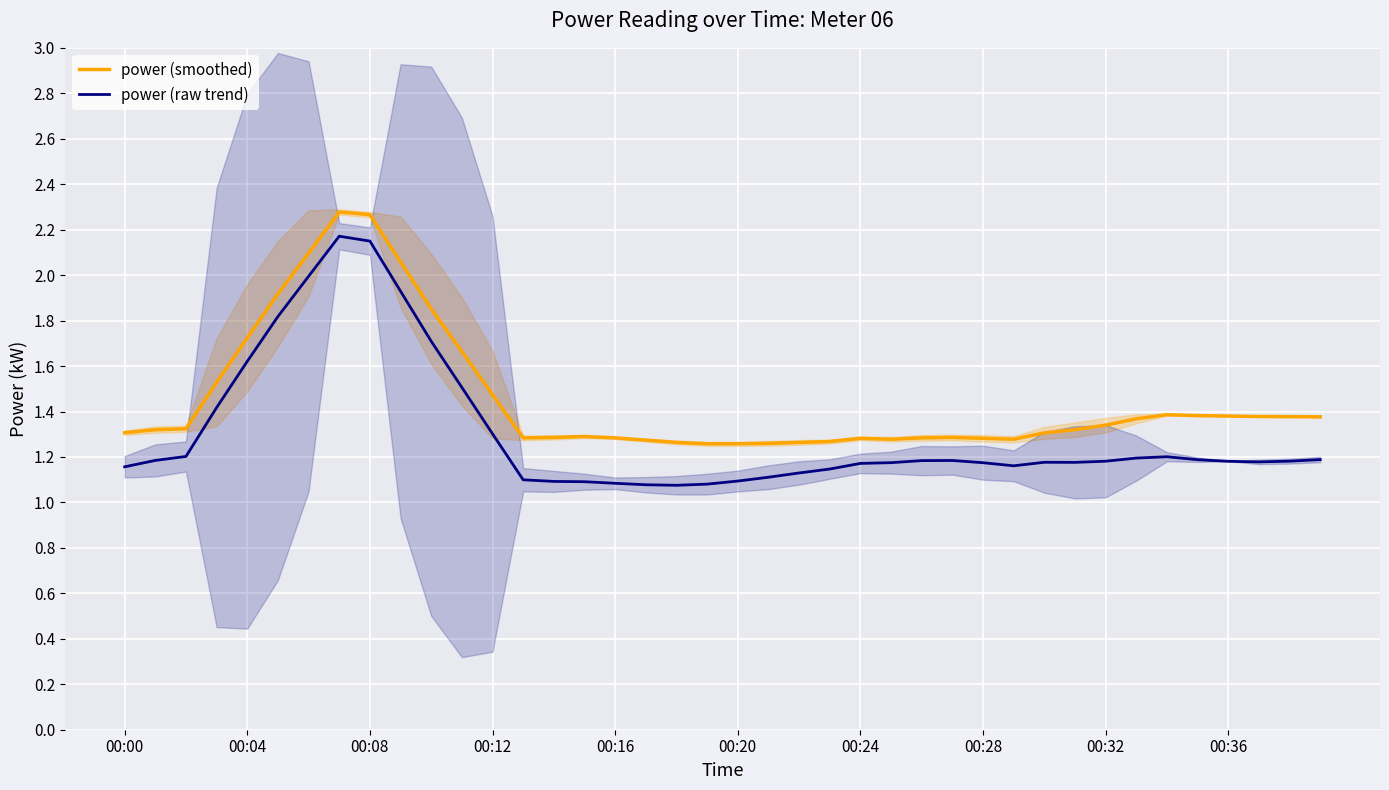

How many categories are shown in the chart?

40